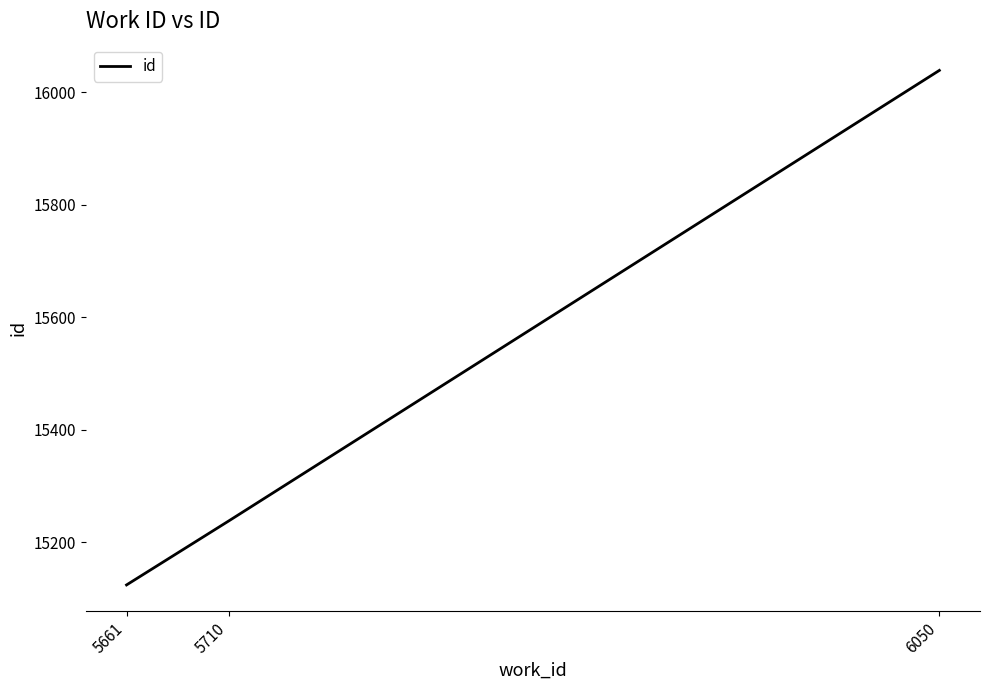

What is the change in value from 5710 to 6050?

+801